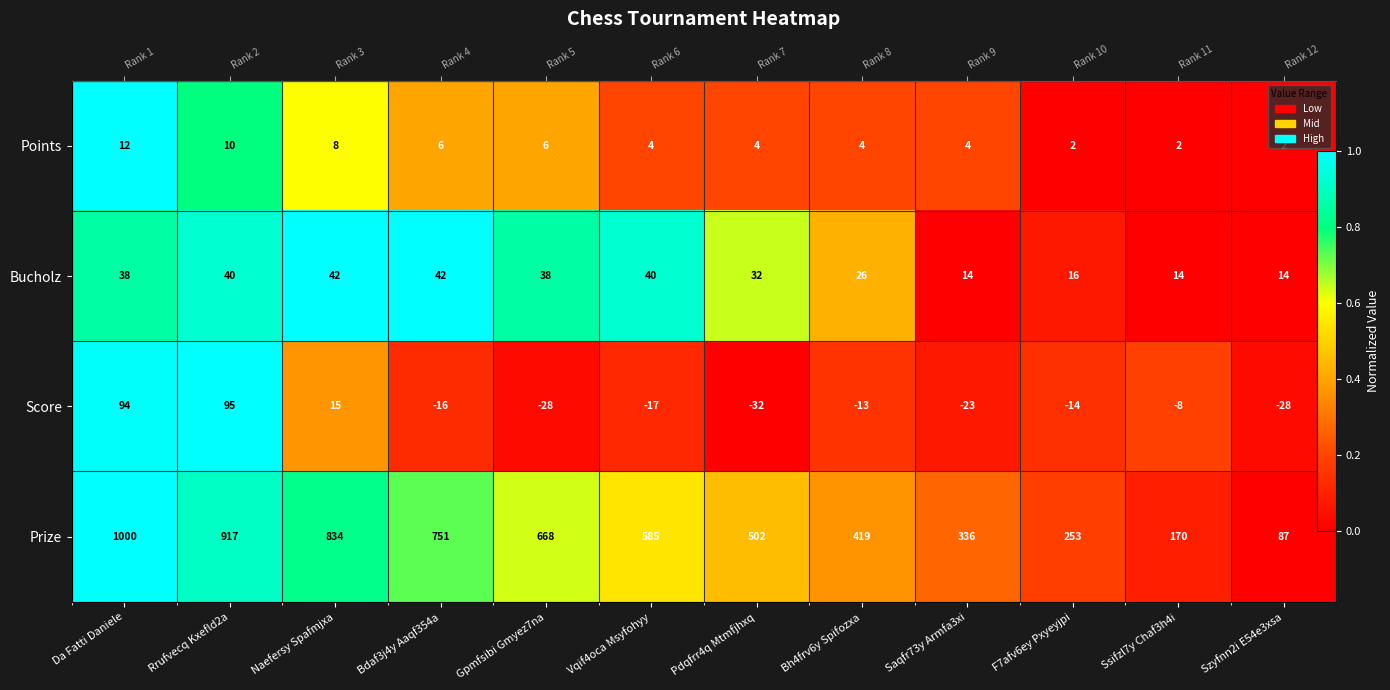

Which category has the highest value across all series?

Da Fatti Daniele